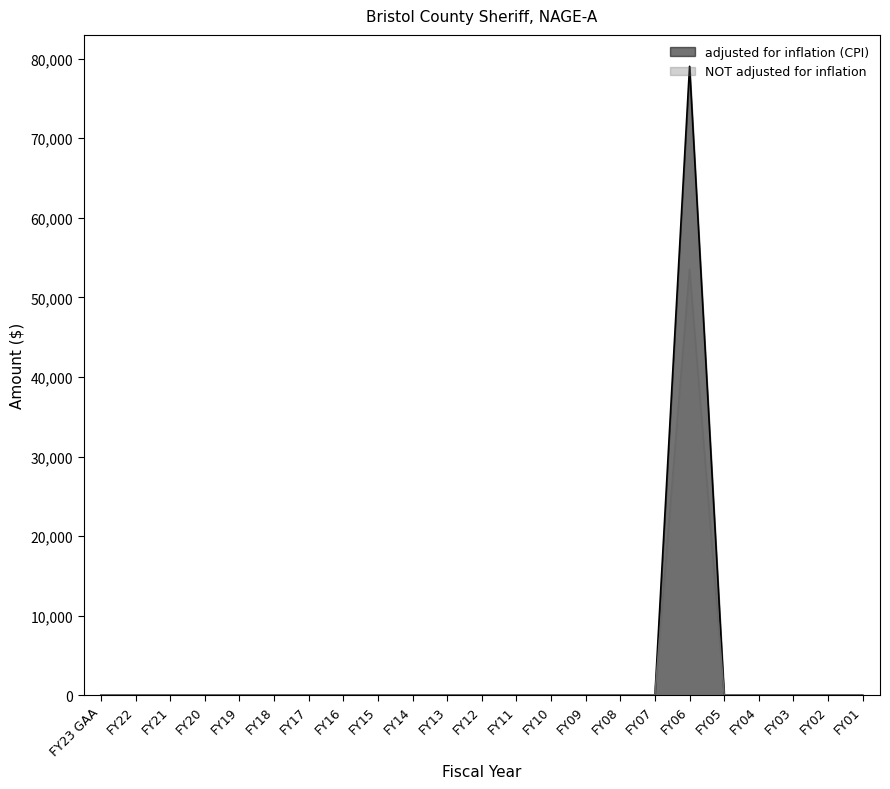

Does the chart have visible grid lines?

No